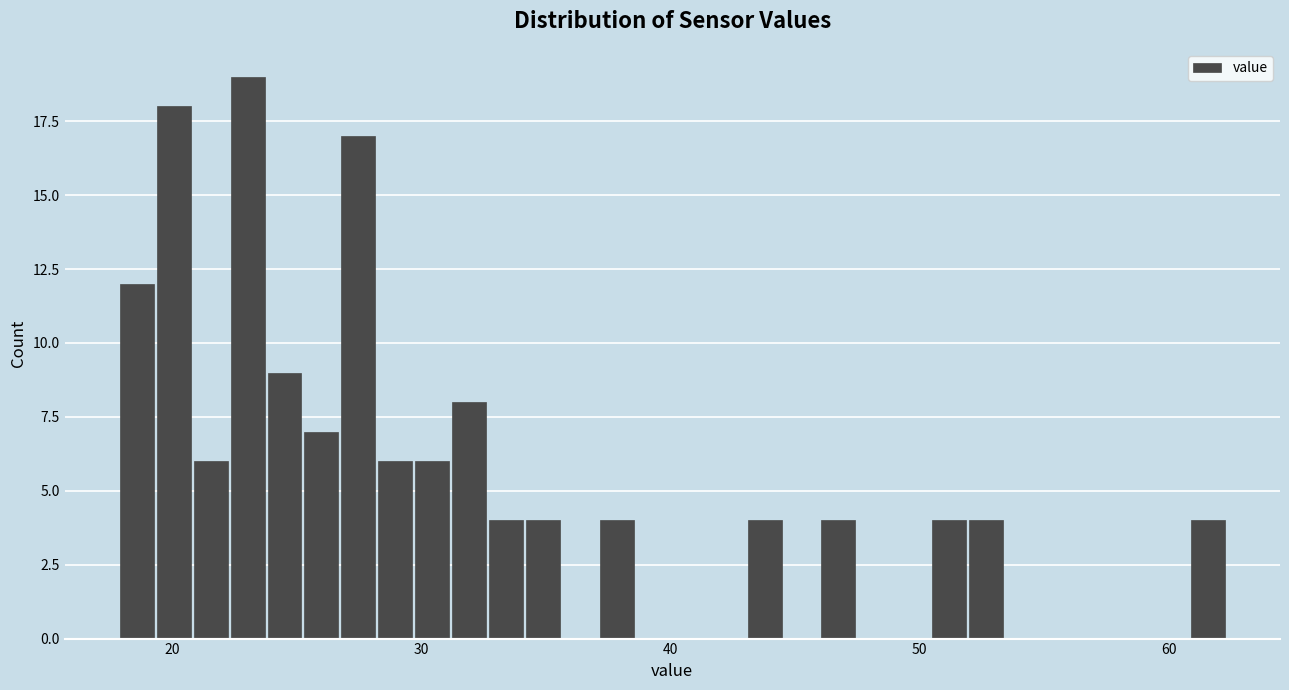

Around what value on the x-axis is the tallest bar? Give the approximate position of its centre, as read against the axis.

23